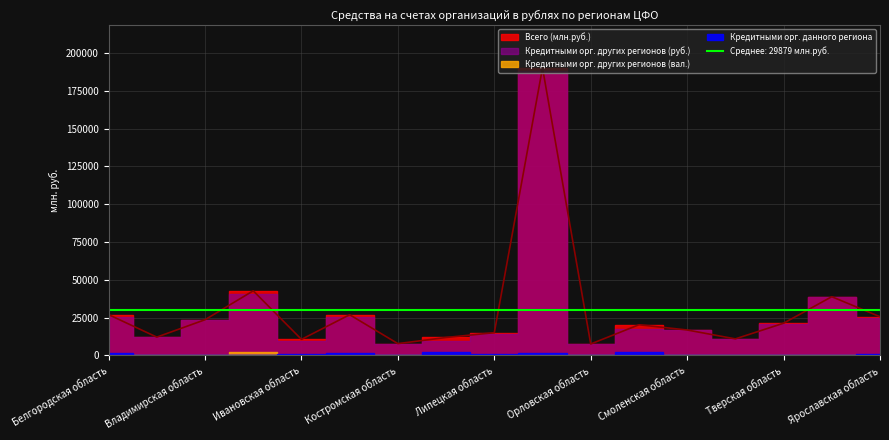

Which series changed the most between Московская область and Смоленская область?

Всего (млн.руб.)